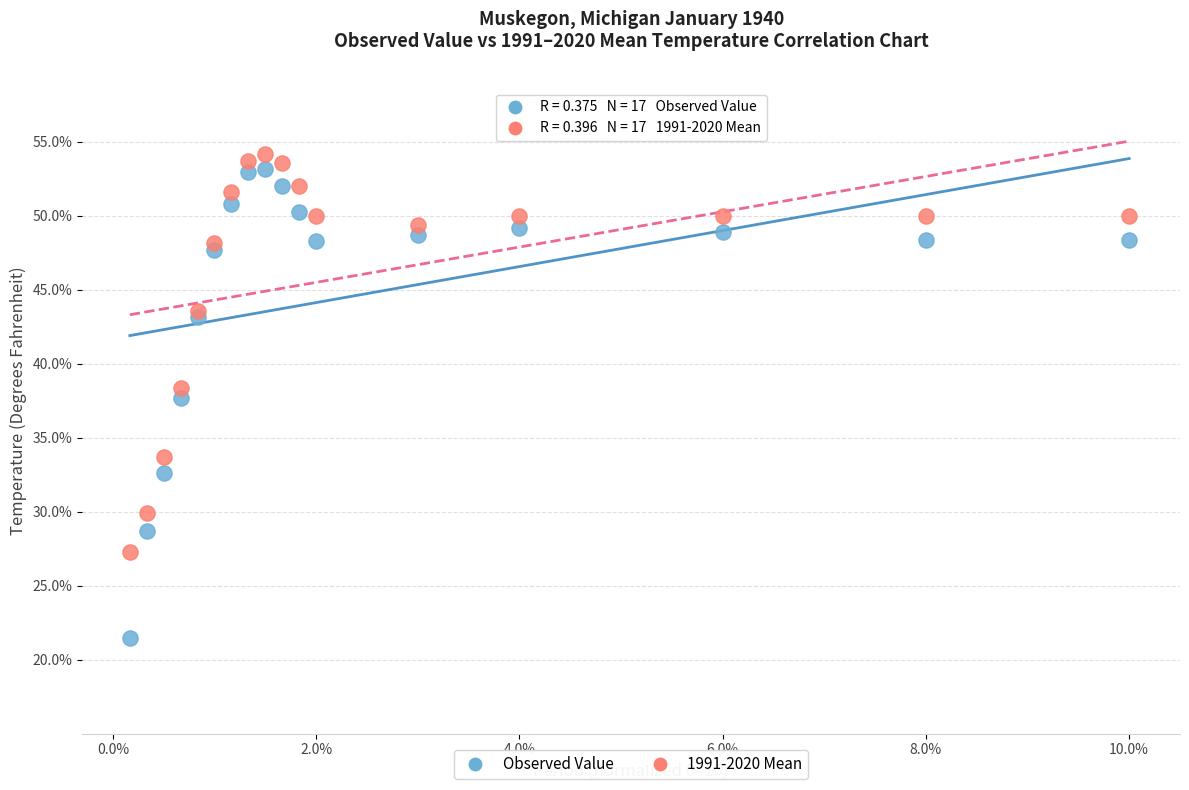

What is the X range (max minus min) for the scatter plot?

9.8